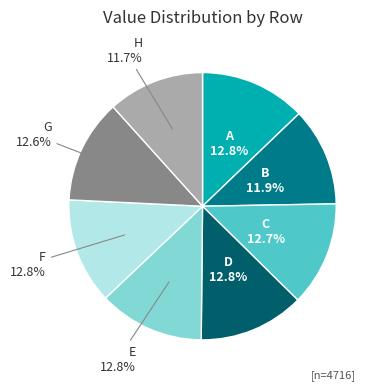

Does any single category account for the majority?

No